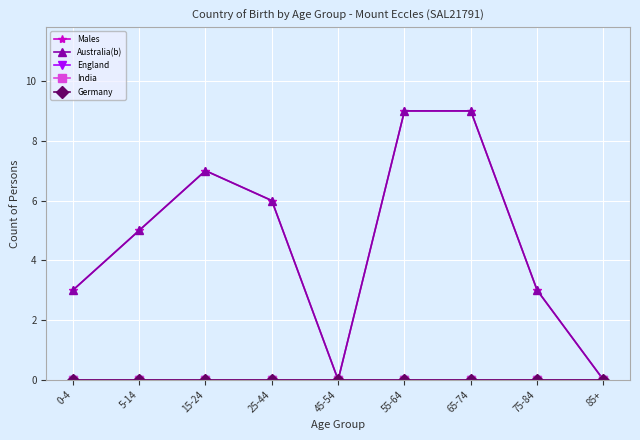

Which has a higher value, 5-14 or 75-84?

5-14